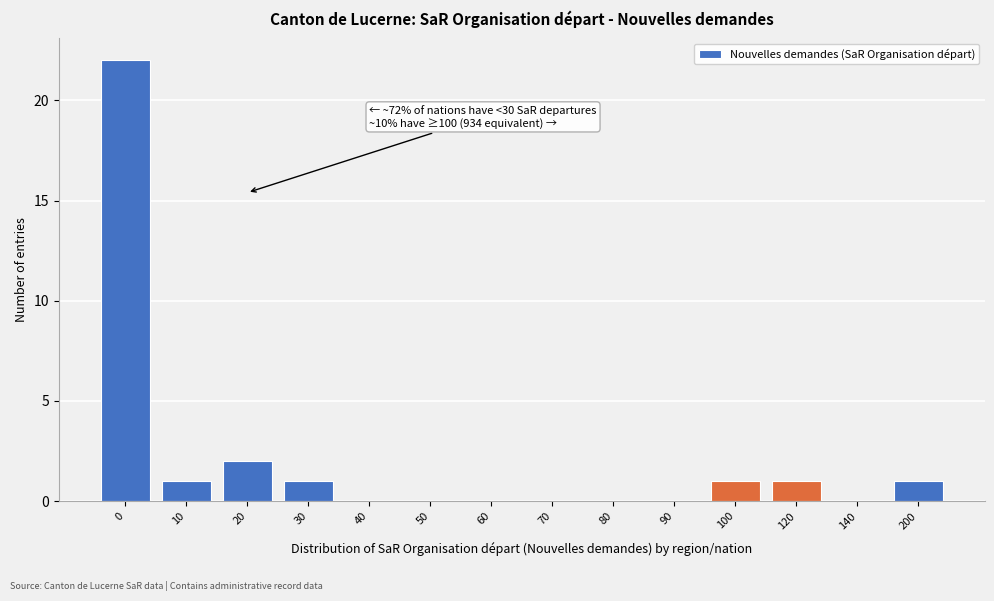

Reading left to right, what are all the values shown in this chart?

0=22	10=1	20=2	30=1	40=0	50=0	60=0	70=0	80=0	90=0	100=1	120=1	140=0	200=1